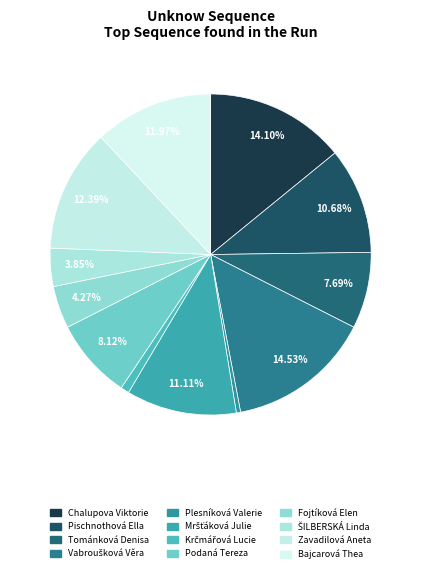

Is there a majority slice in this chart?

No